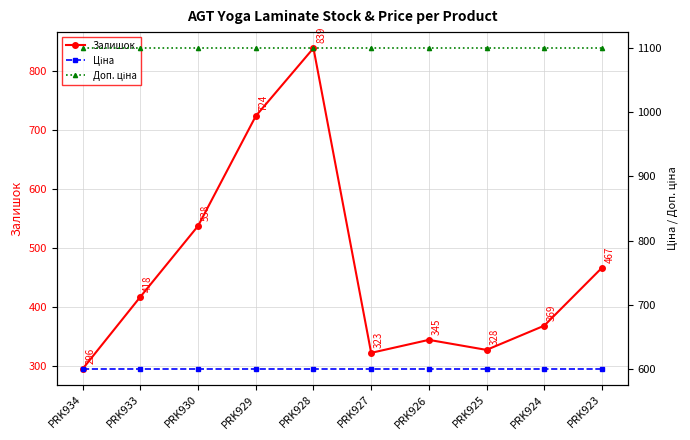

List the labels in order of Ціна value, largest first.

PRK934, PRK933, PRK930, PRK929, PRK928, PRK927, PRK926, PRK925, PRK924, PRK923